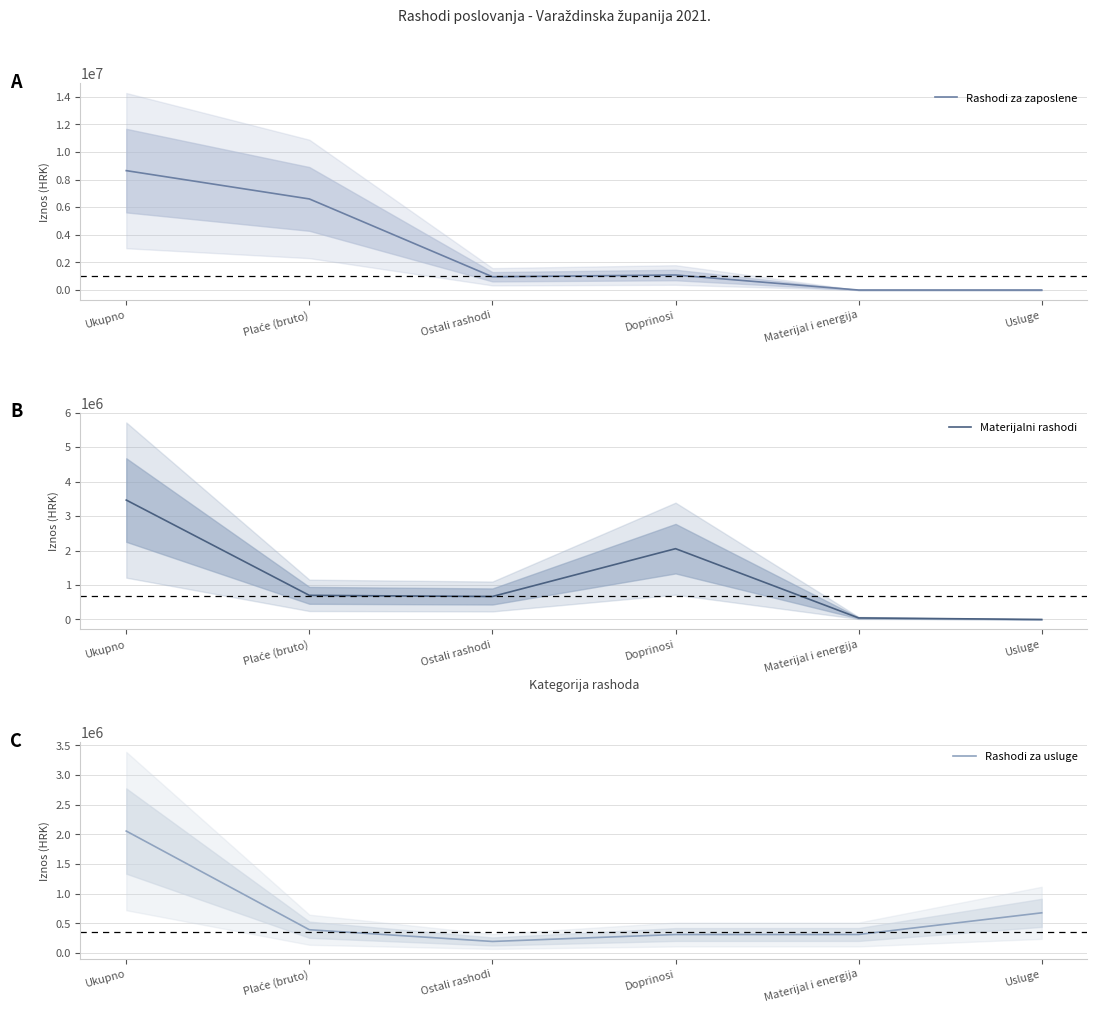

What is the spread (max minus min) of values at Plaće (bruto)?

6204106.7